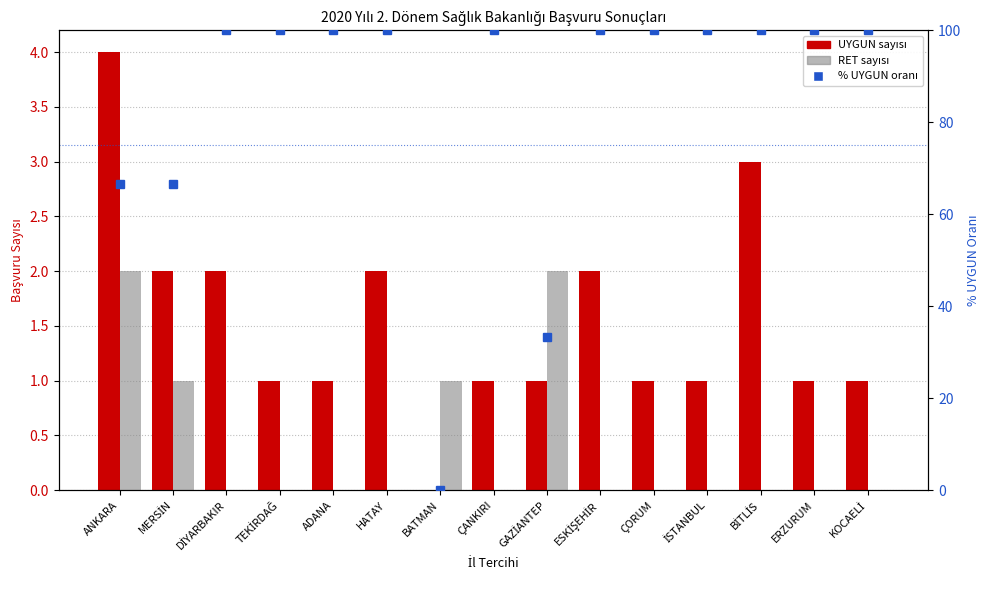

What is the difference between the maximum and minimum values in the UYGUN series?

4.0